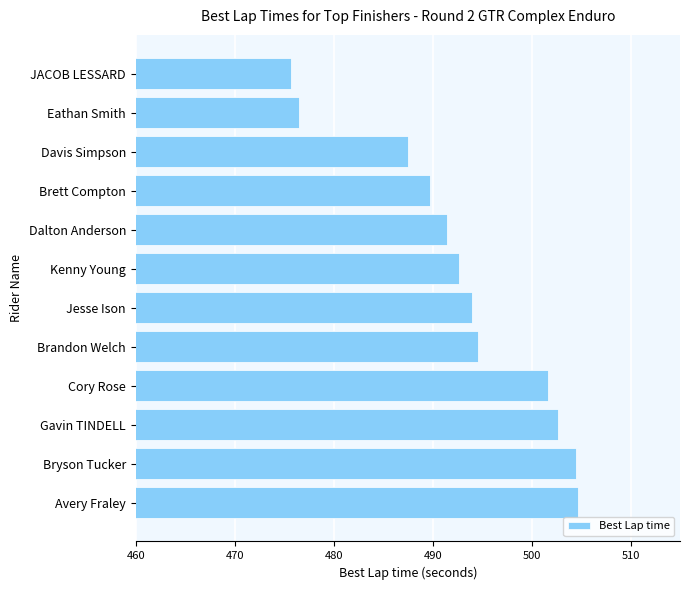

What is the average value?

493.0